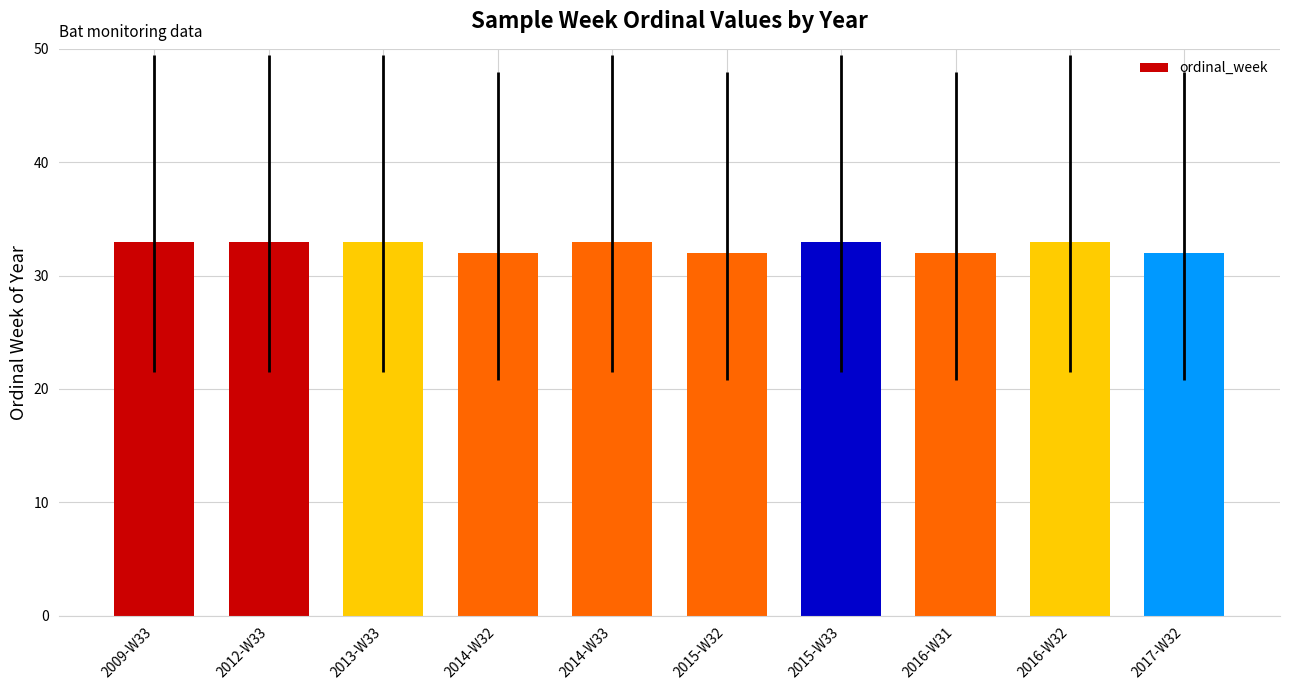

What is the greatest value displayed?

33